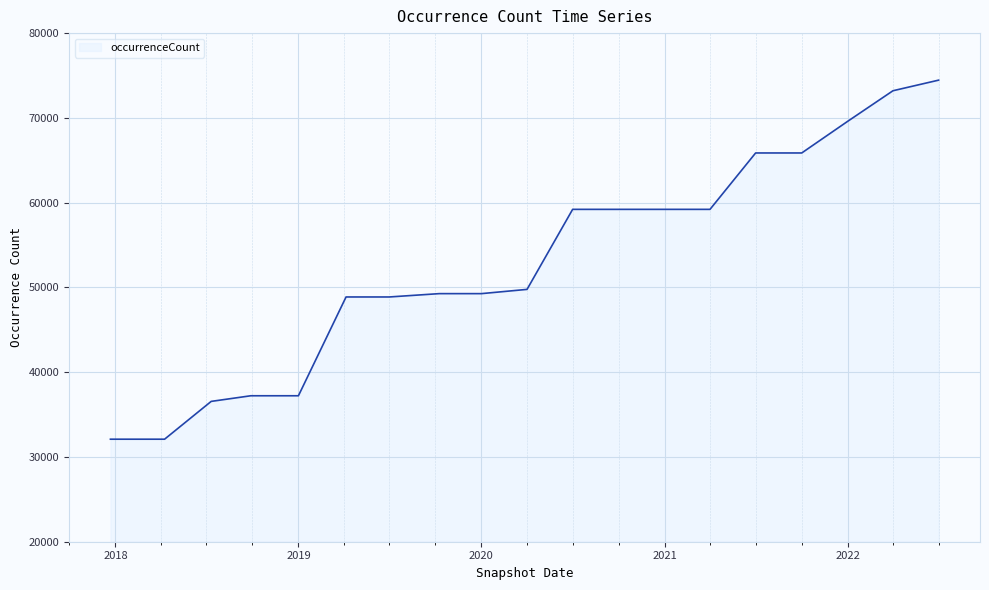

How many values are below 49768?

9